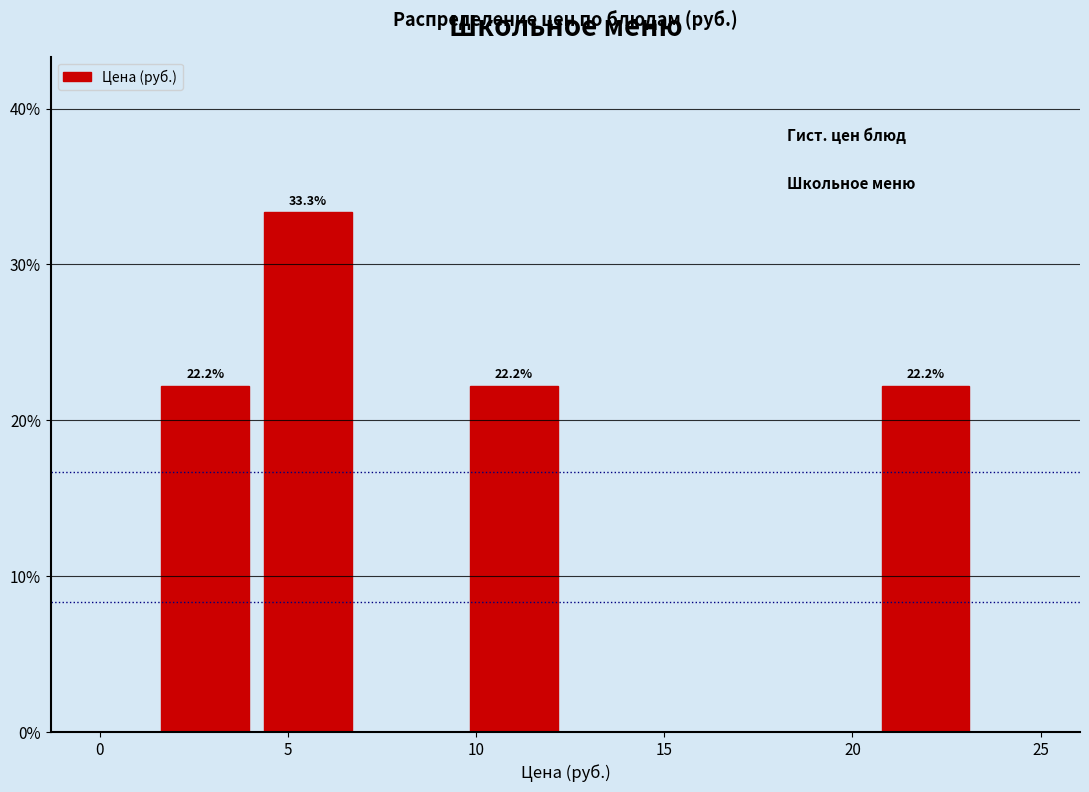

Which range on the x-axis has the tallest bar?

4.0 to 7.0